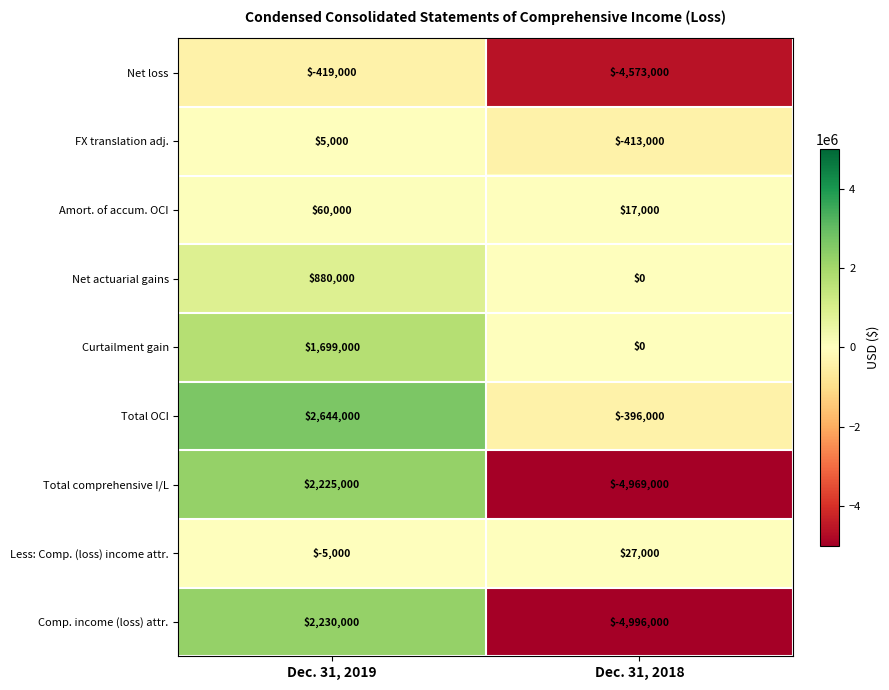

Which series has the widest spread of values?

Comp. income (loss) attr.